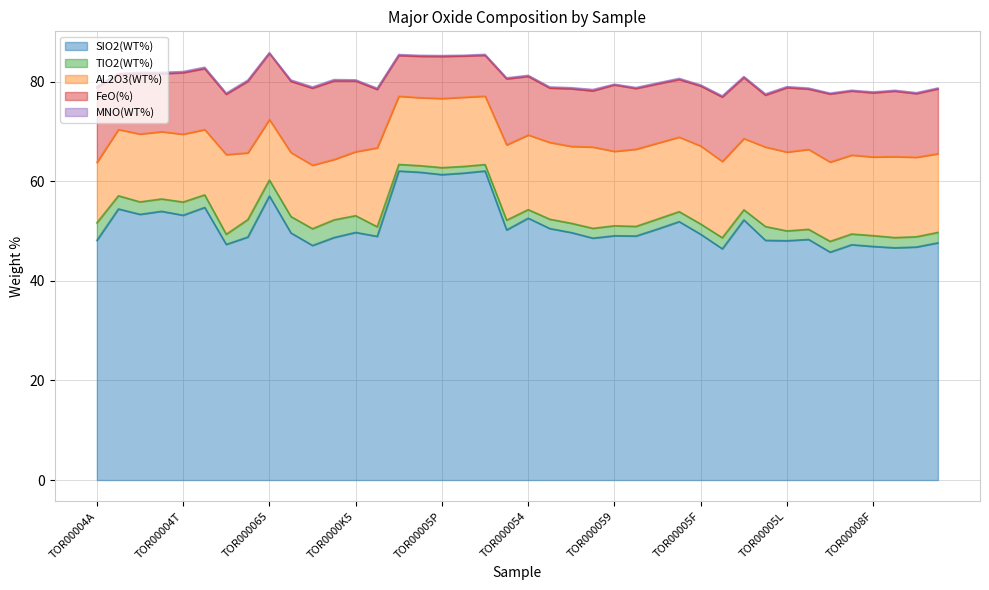

Which series has the largest total across all categories?

SIO2(WT%)